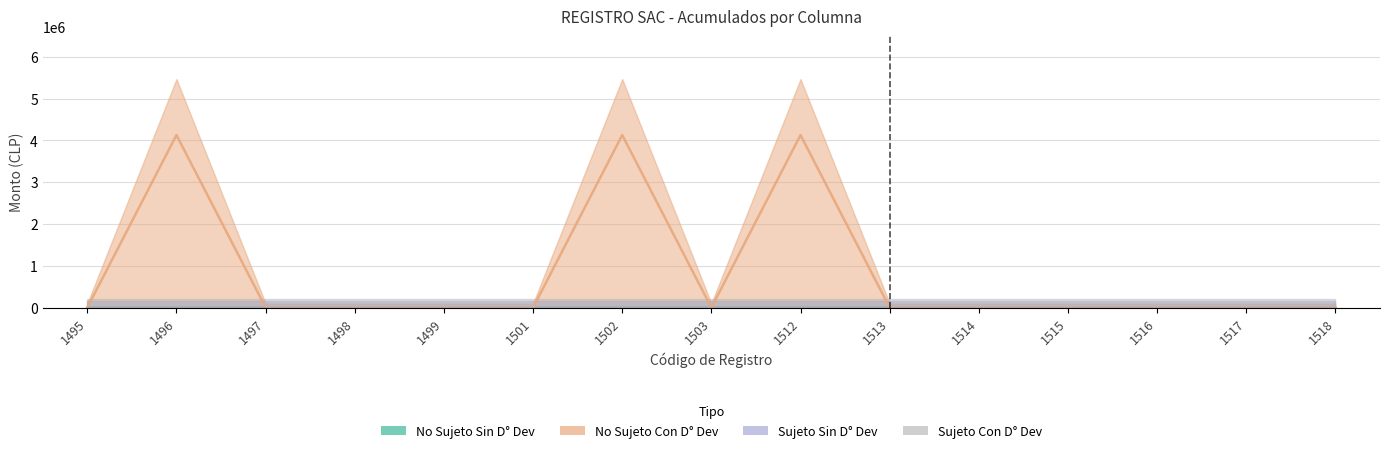

Reading left to right, transcribe all the data shown in this chart.

No Sujeto Sin D° Dev: 0	0	0	0	0	0	0	0	0	0	0	0	0	0	0
No Sujeto Con D° Dev: 0	4130000	0	0	0	0	4130000	0	4130000	0	0	0	0	0	0
Sujeto Sin D° Dev: 0	0	0	0	0	0	0	0	0	0	0	0	0	0	0
Sujeto Con D° Dev: 0	0	0	0	0	0	0	0	0	0	0	0	0	0	0